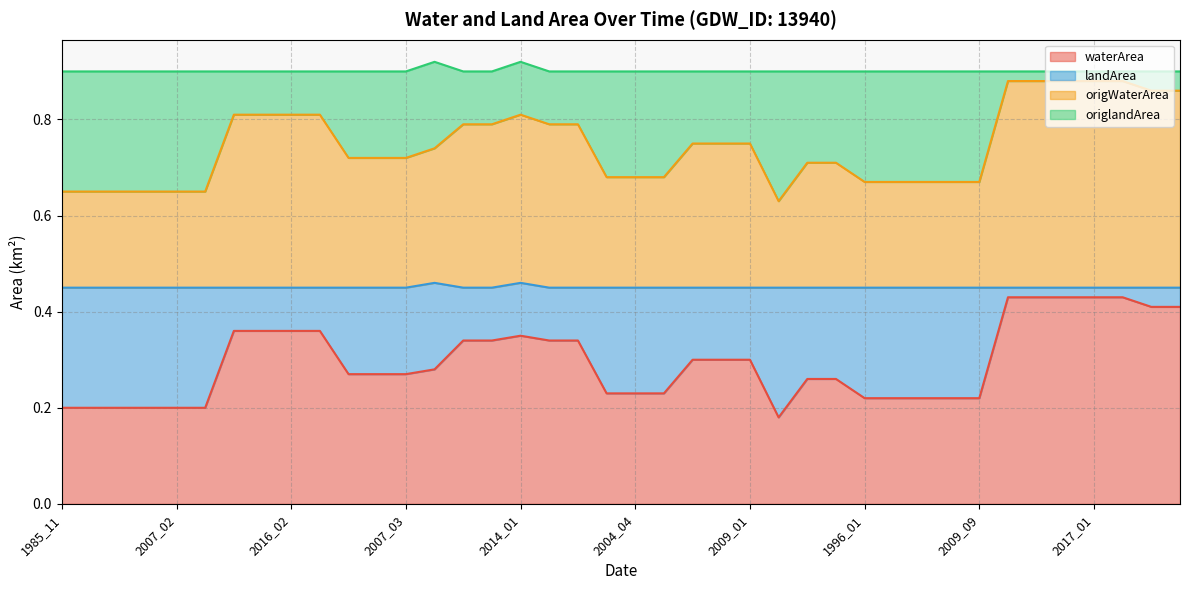

What position from the left is 2009_09?

33